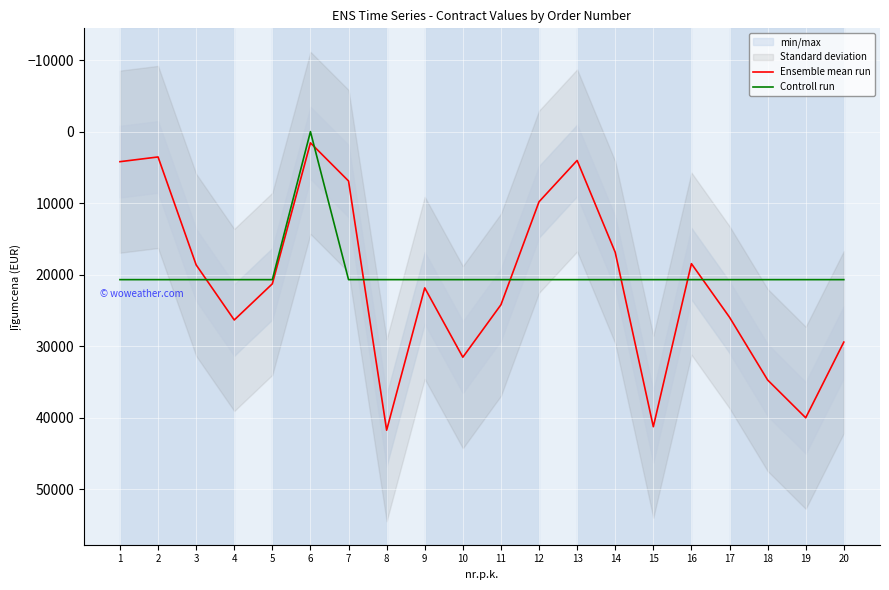

How many lines are shown in the chart?

2